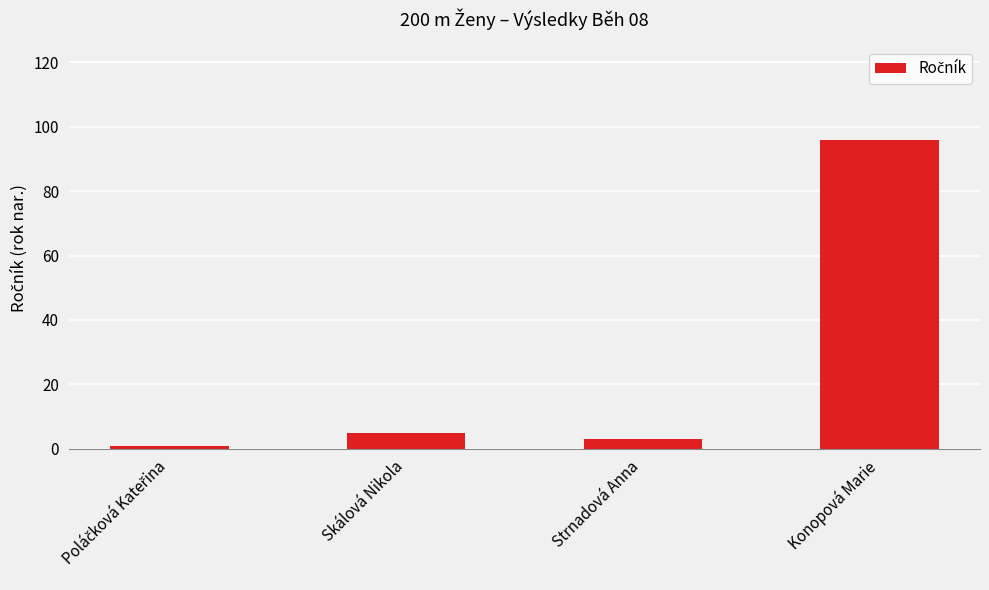

What is the label of the 4th bar from the left?

Konopová Marie